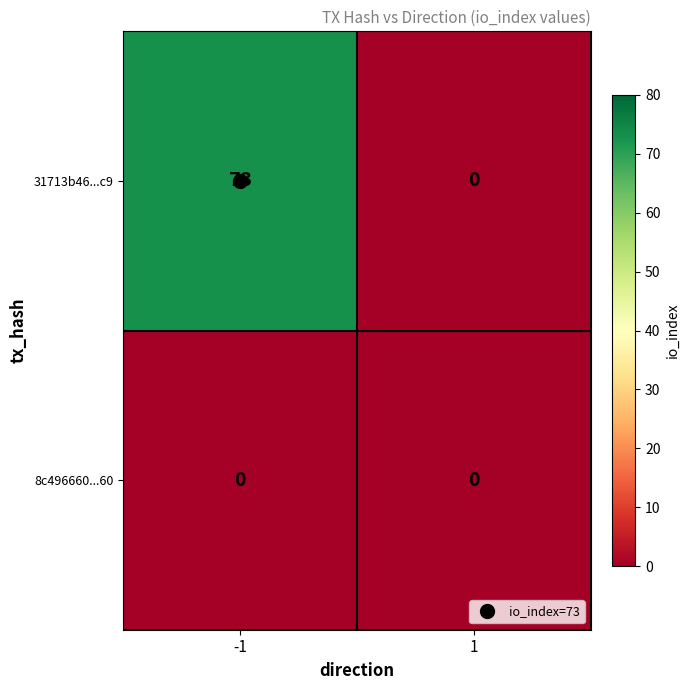

Count the number of data series in this chart.

2